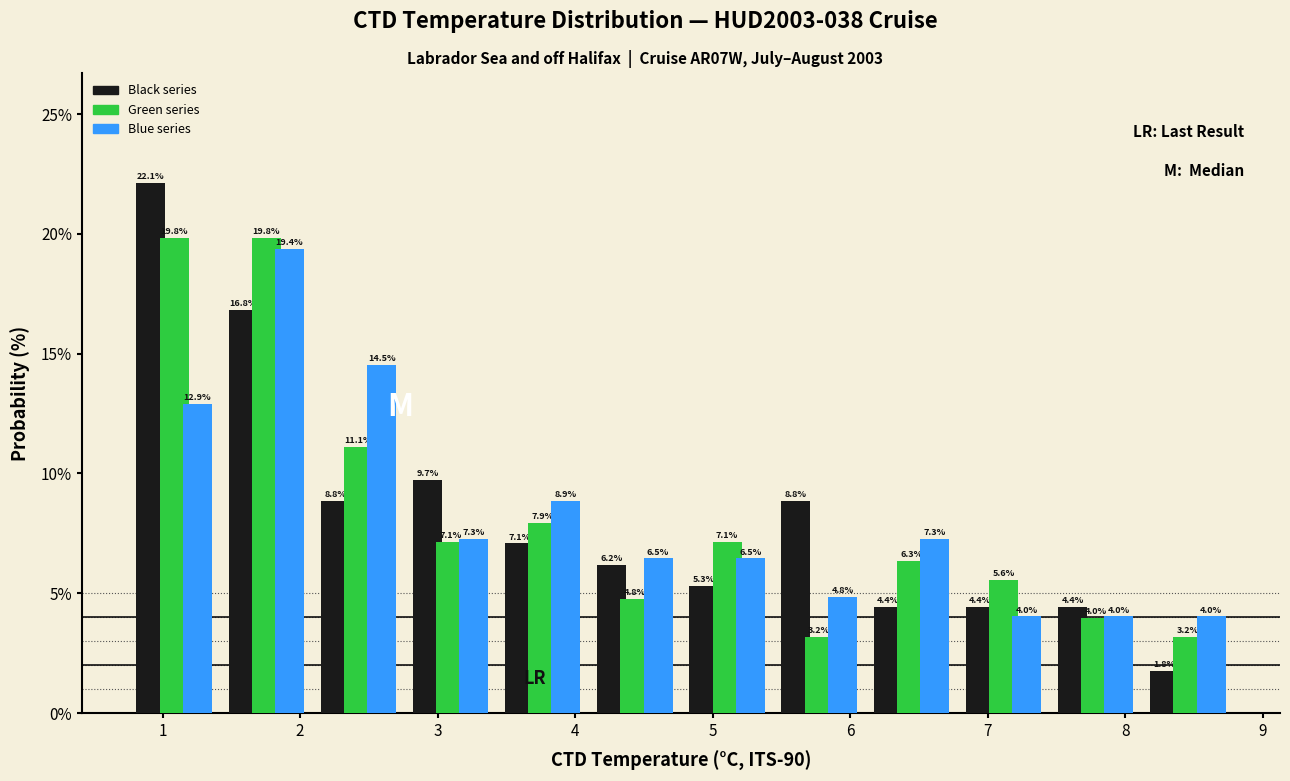

Reading left to right, transcribe this chart: for each range on the x-axis, give the height of each series' bar. The bar edges are not printed on the chart, so give them approximately, as read against the axis.

0.7 to 1.4: Black series=22.1	Green series=19.8	Blue series=12.9
1.4 to 2.1: Black series=16.8	Green series=19.8	Blue series=19.4
2.1 to 2.8: Black series=8.8	Green series=11.1	Blue series=14.5
2.8 to 3.4: Black series=9.7	Green series=7.1	Blue series=7.3
3.4 to 4.1: Black series=7.1	Green series=7.9	Blue series=8.9
4.1 to 4.8: Black series=6.2	Green series=4.8	Blue series=6.5
4.8 to 5.4: Black series=5.3	Green series=7.1	Blue series=6.5
5.4 to 6.1: Black series=8.8	Green series=3.2	Blue series=4.8
6.1 to 6.8: Black series=4.4	Green series=6.3	Blue series=7.3
6.8 to 7.4: Black series=4.4	Green series=5.6	Blue series=4.0
7.4 to 8.1: Black series=4.4	Green series=4.0	Blue series=4.0
8.1 to 8.8: Black series=1.8	Green series=3.2	Blue series=4.0